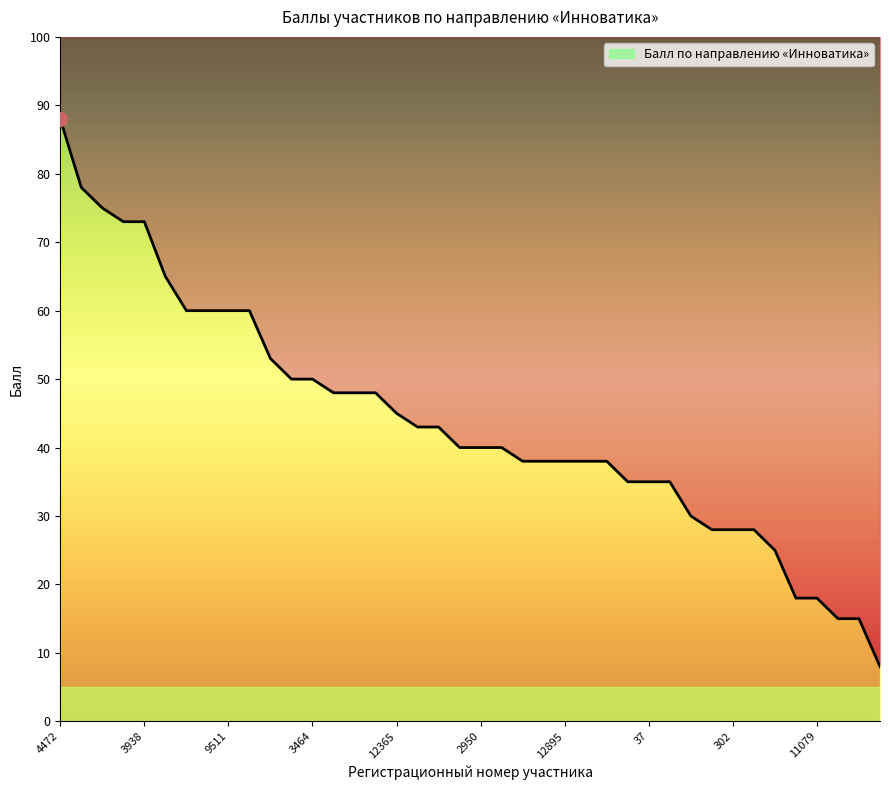

Does the chart have visible grid lines?

No